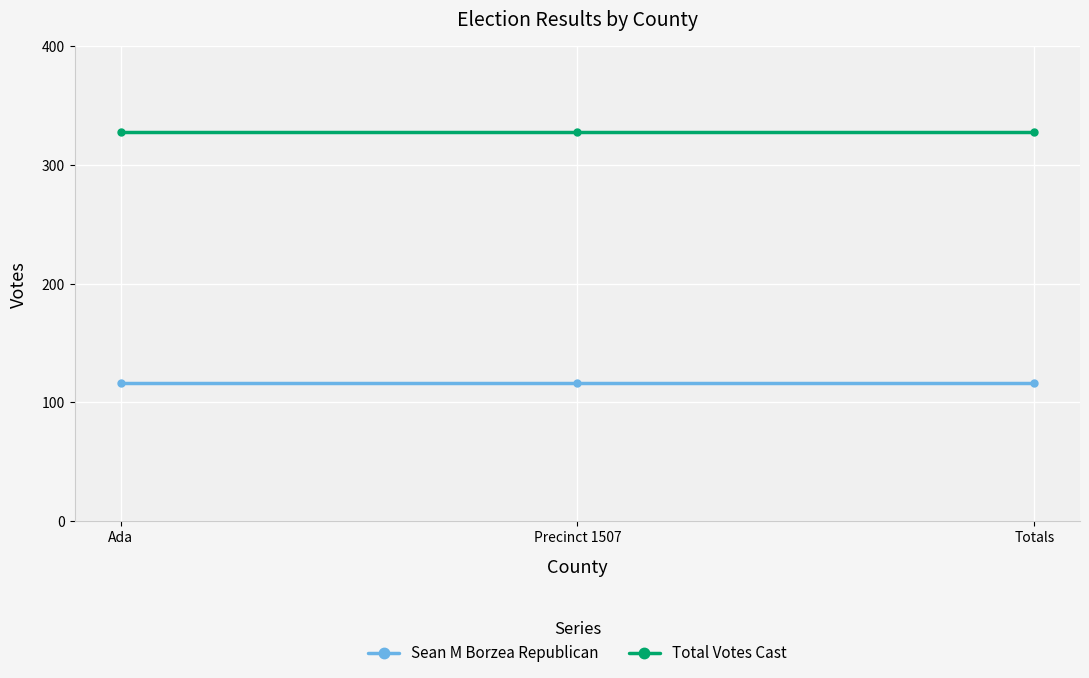

What is the spread (max minus min) of values at Totals?

212